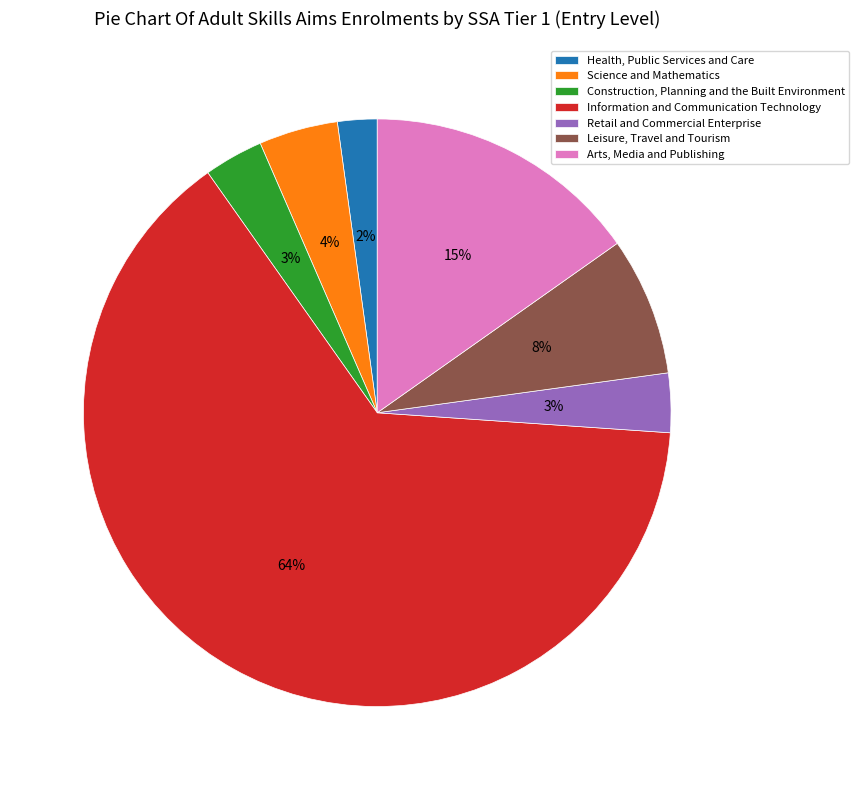

Count the number of slices in the pie.

7